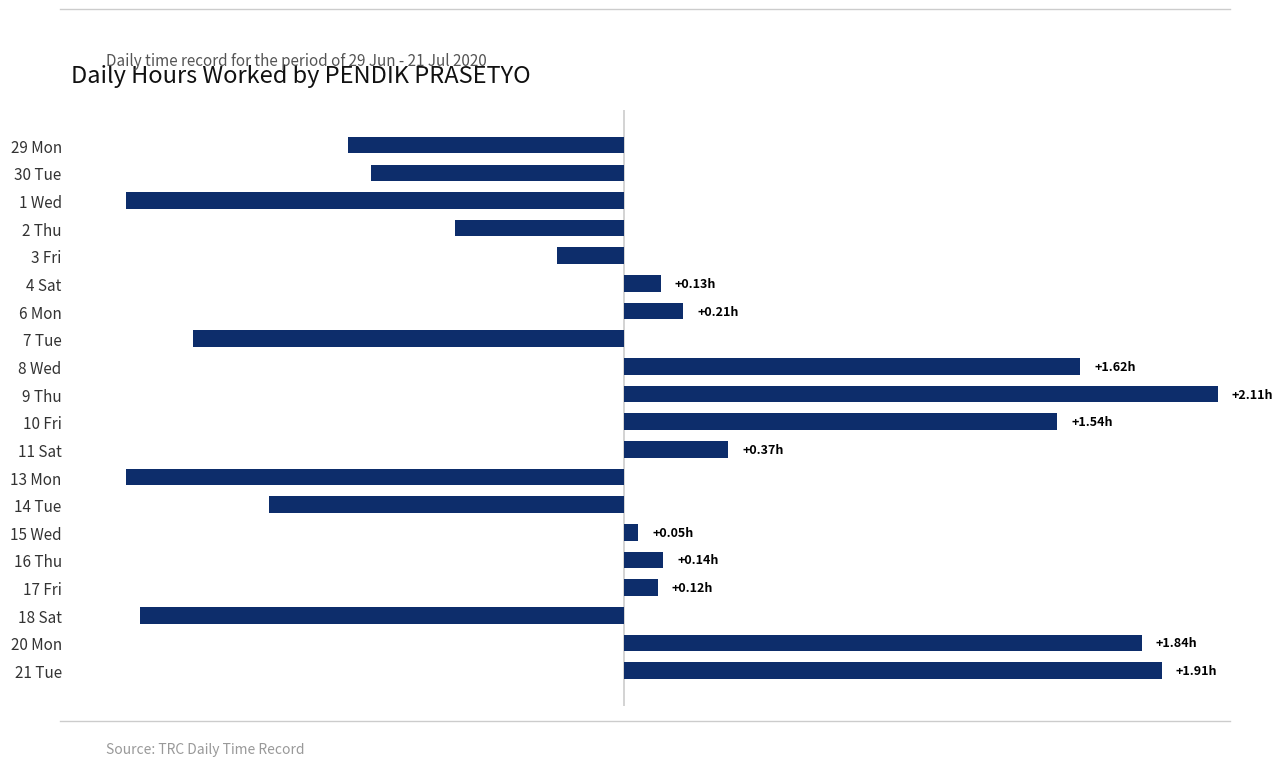

Does the chart contain stacked bars?

No